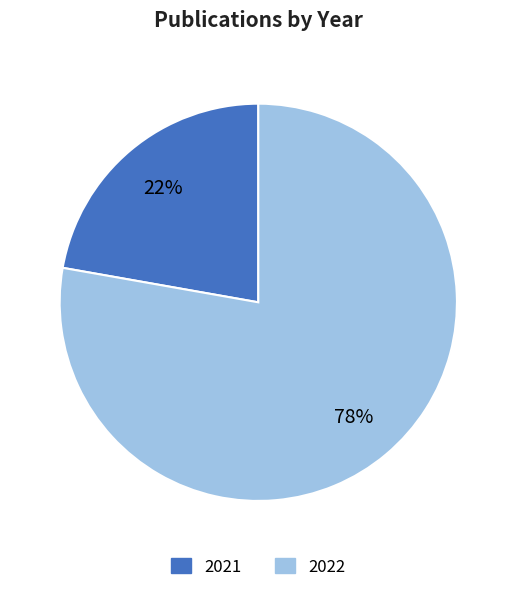

Does any single category account for the majority?

Yes